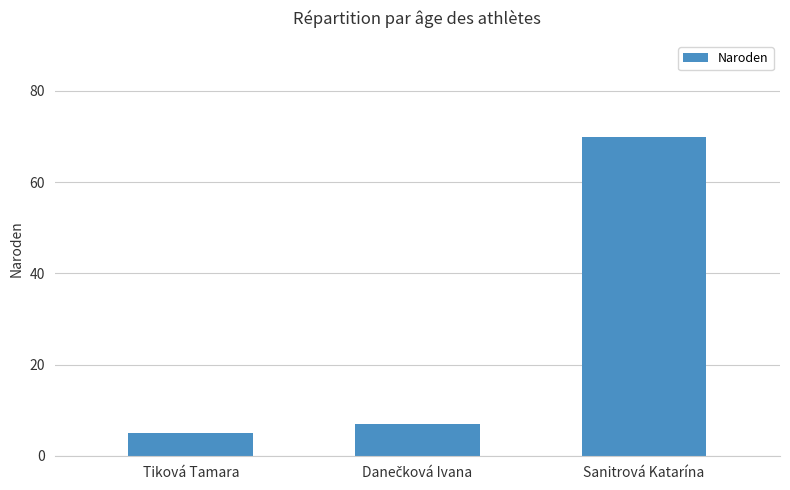

What is the sum of the values at Tiková Tamara and Sanitrová Katarína?

75